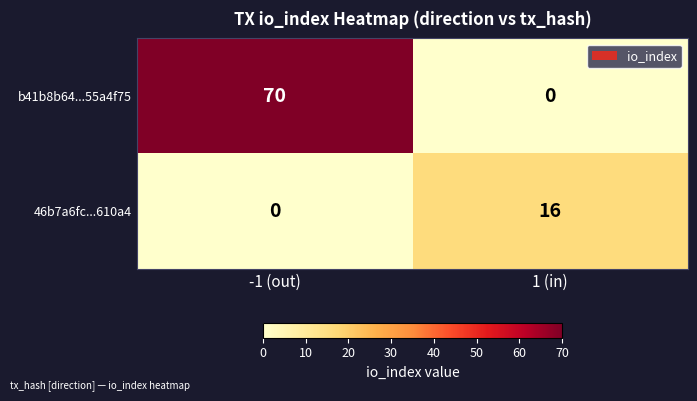

What is the sum of all b41b8b64...55a4f75 values?

70